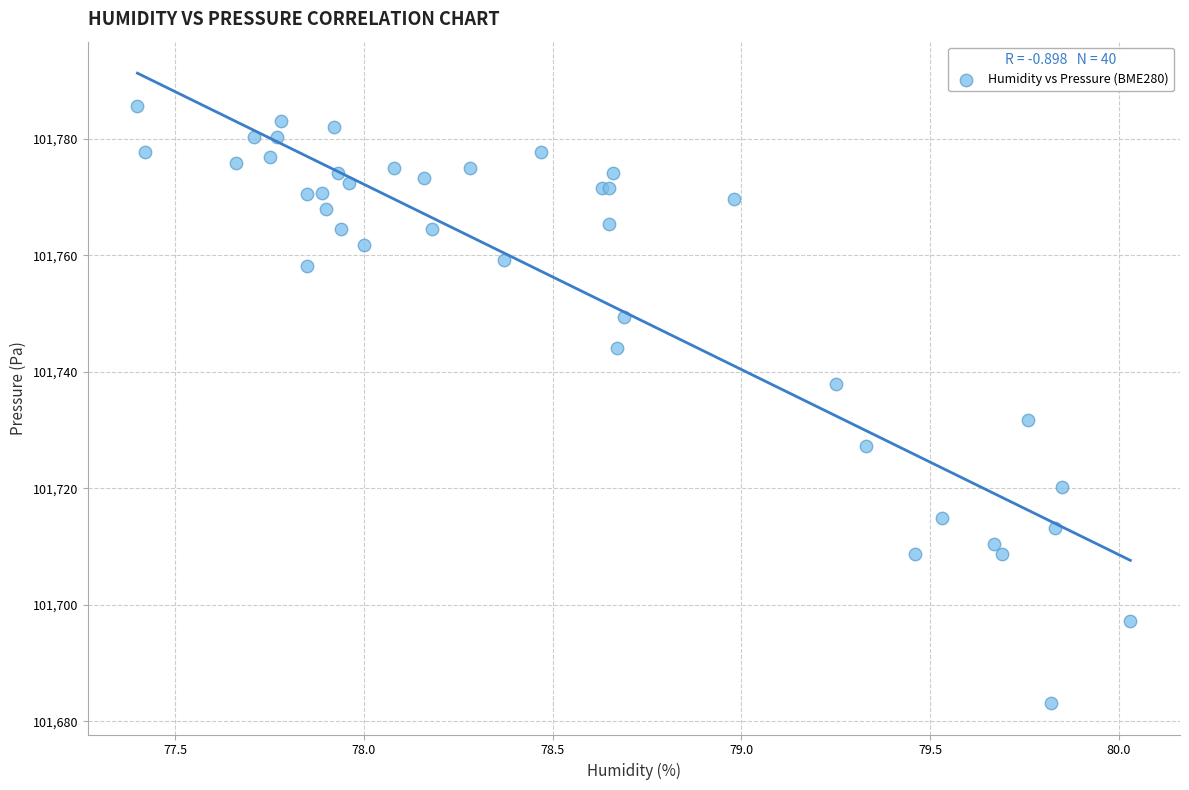

What Y value in the scatter plot is closest to 101734?

101731.8